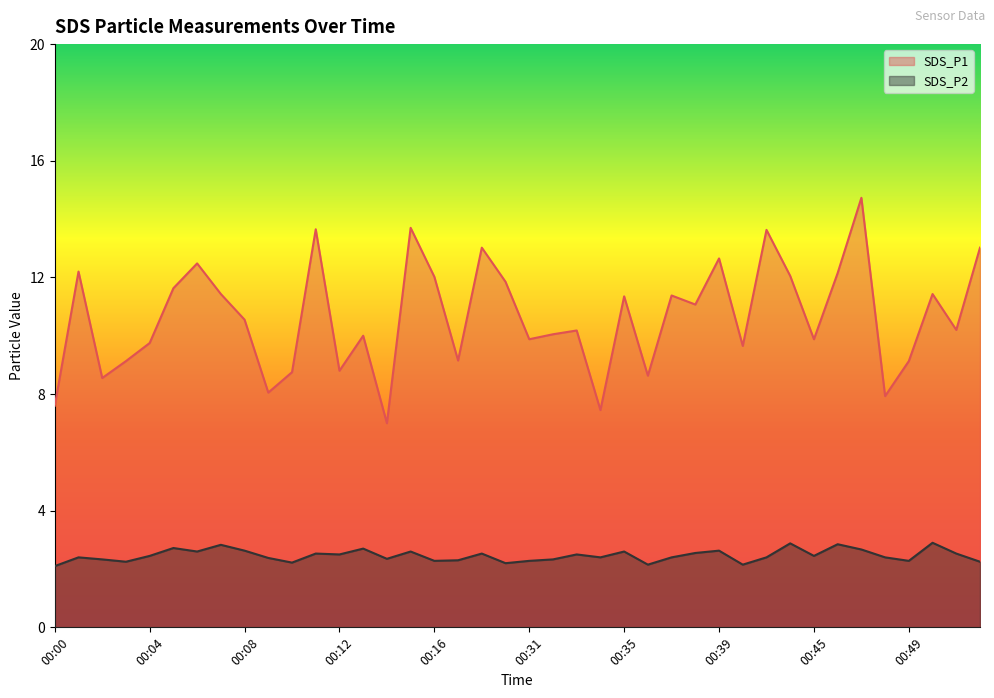

What is the difference between the highest and lowest values at 00:52?

10.8